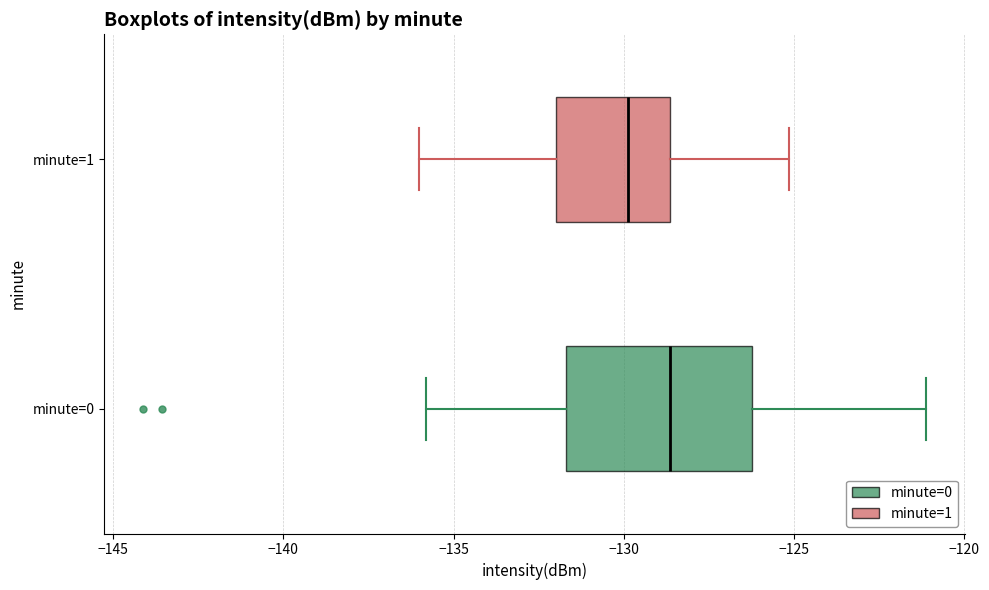

Where does the right whisker of the box for minute=0 end on the x-axis? The values are not printed on the chart, so give them approximately, as read against the axis.

-121.0